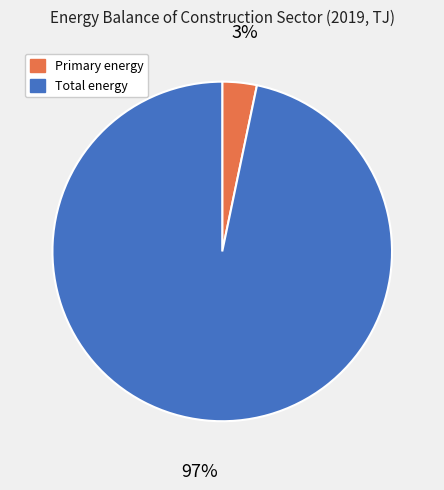

Between Primary energy and Total energy, which is larger?

Total energy